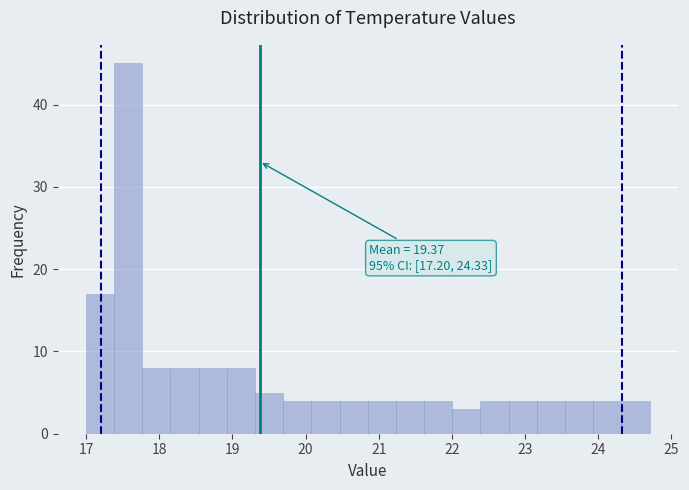

Read against the x-axis, roughly where is the centre of the tallest bar?

17.6